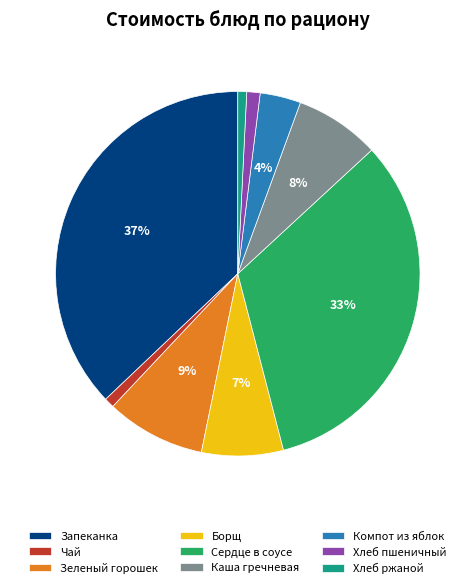

Count the number of slices in the pie.

9